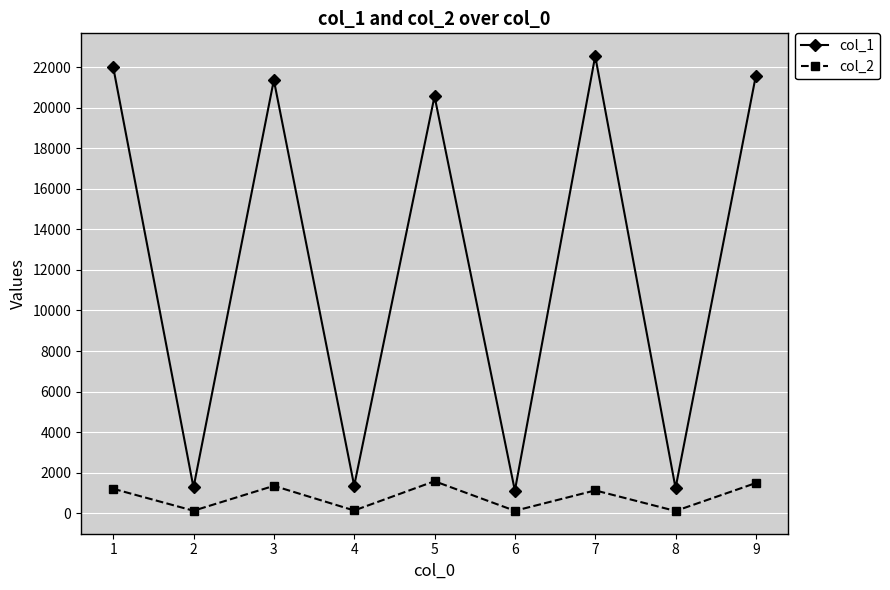

Rank the series by their maximum value, from highest to lowest.

col_1, col_2